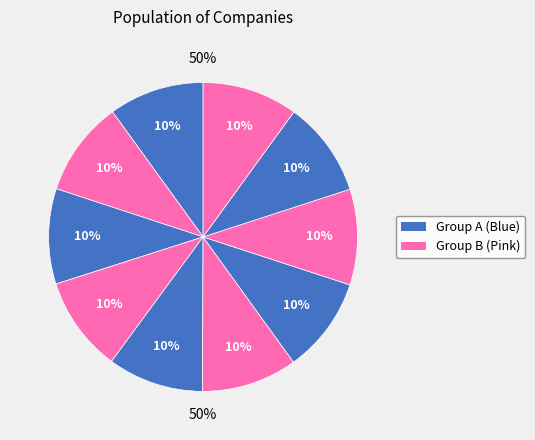

Does März & Mai OHG represent more than half of the total?

No